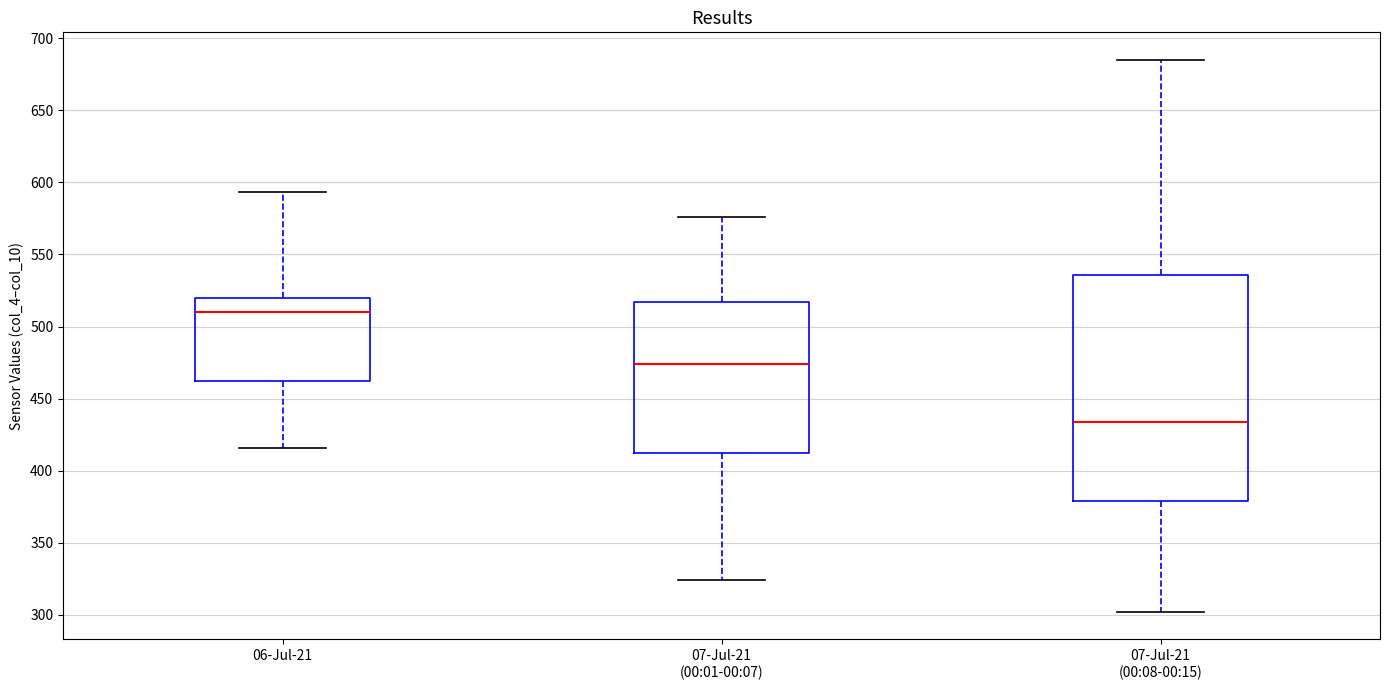

Which box is the tallest, from its lower edge to its upper edge?

07-Jul-21 (00:08-00:15)